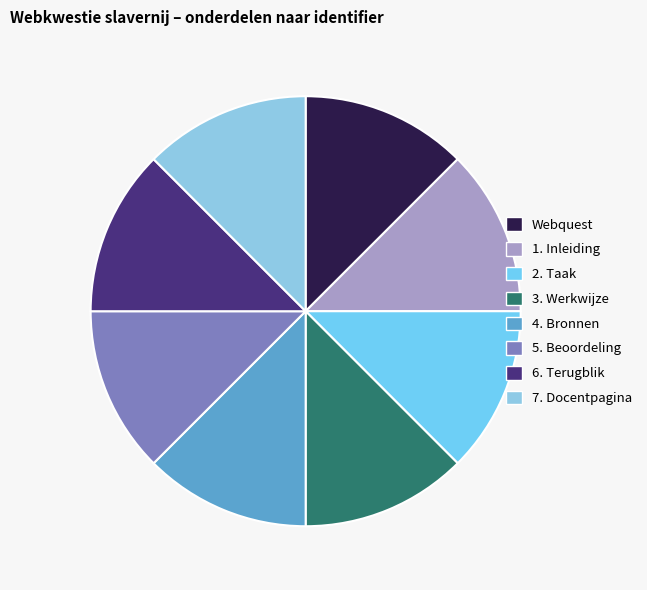

Does 3. Werkwijze represent more than half of the total?

No